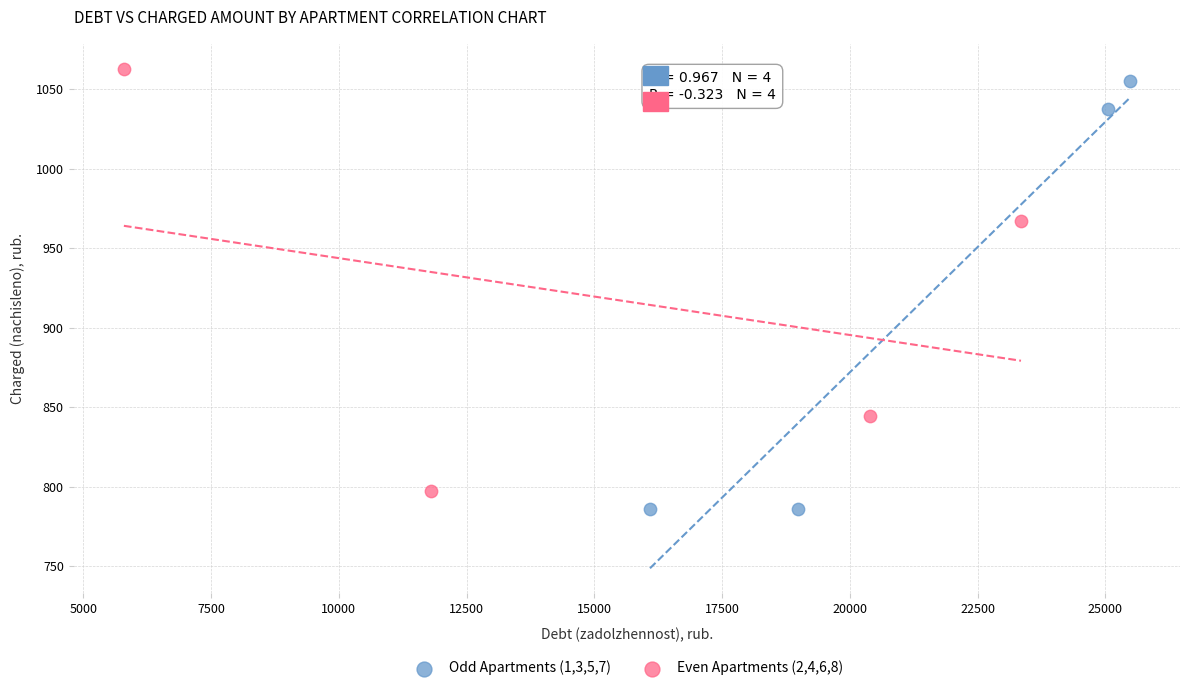

What are all the series names shown in the legend?

Odd Apartments (1,3,5,7), Even Apartments (2,4,6,8)